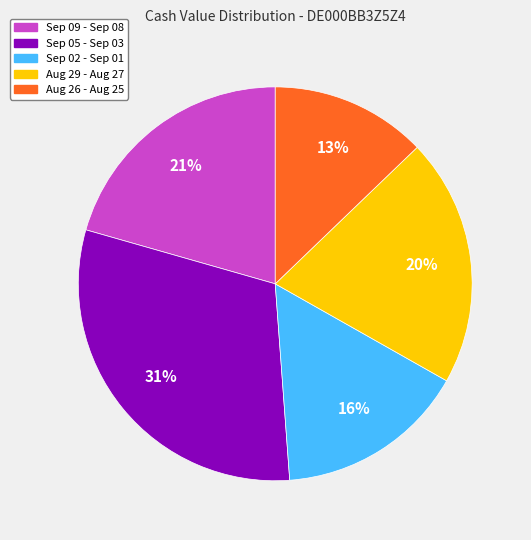

To the nearest percent, what is the average slice percentage?

20%